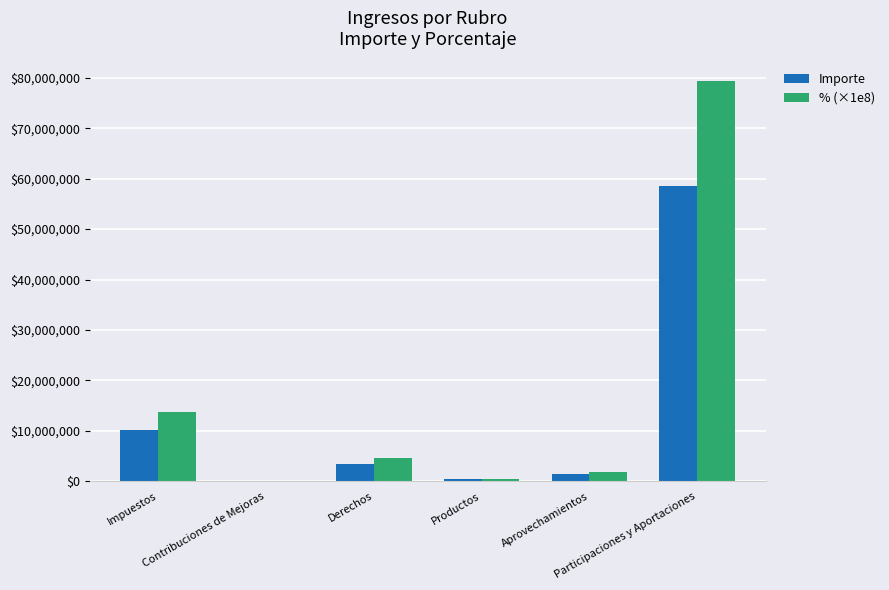

Reading left to right, transcribe all the data shown in this chart.

Importe: Impuestos=10092104.9	Contribuciones de Mejoras=1307.2	Derechos=3457654.7	Productos=418107.5	Aprovechamientos=1369101.1	Participaciones y Aportaciones=58586042.6
% (×1e8): Impuestos=13651941.8	Contribuciones de Mejoras=1768.3	Derechos=4677289.9	Productos=565588.6	Aprovechamientos=1852030.7	Participaciones y Aportaciones=79251380.7